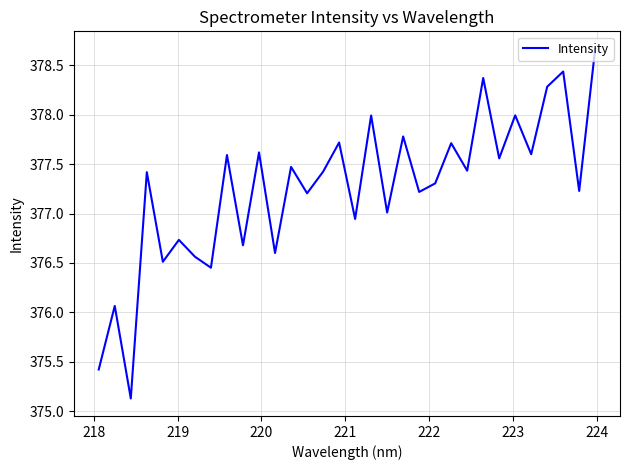

What is the difference between the maximum and minimum values?

3.5